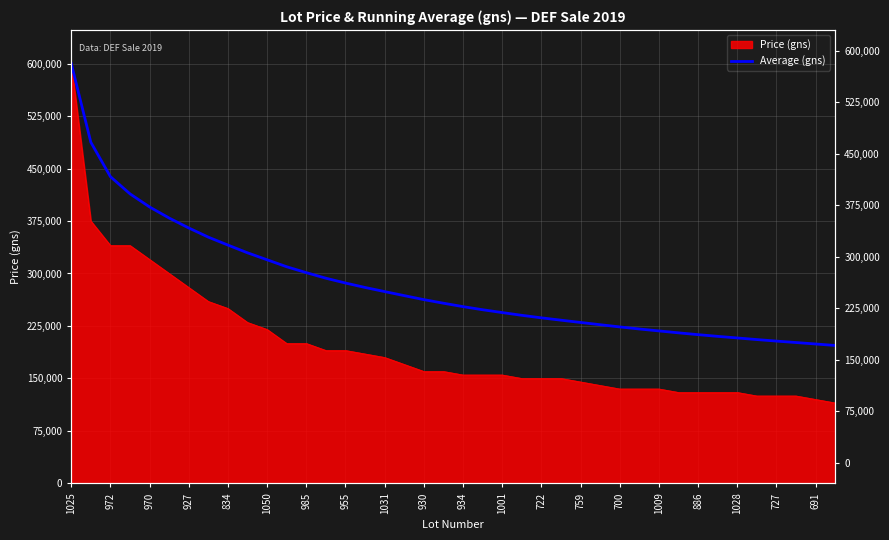

Does the chart have visible grid lines?

Yes